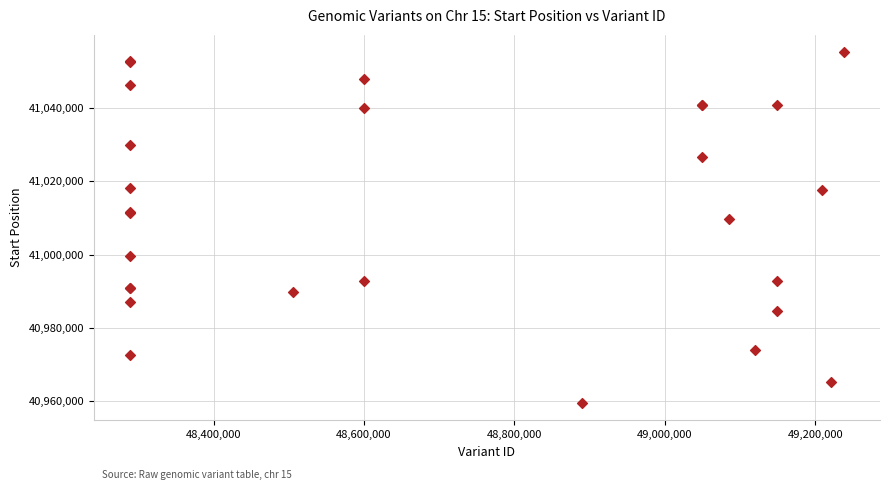

What Y value in the scatter plot is closest to 41007394?

41009771